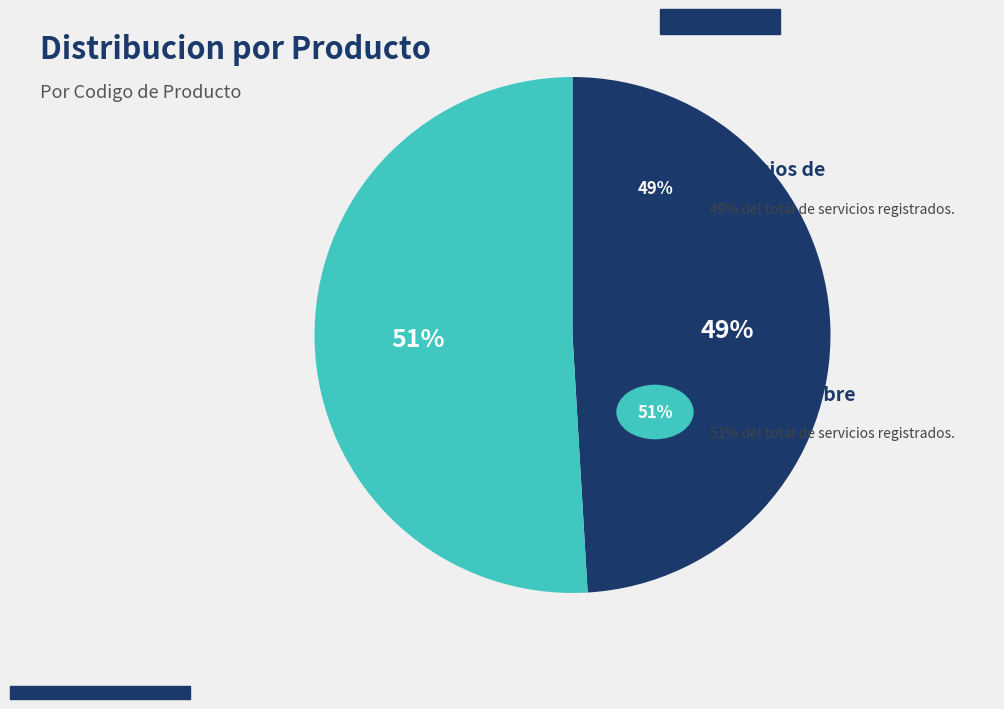

How many slices are in this pie chart?

2